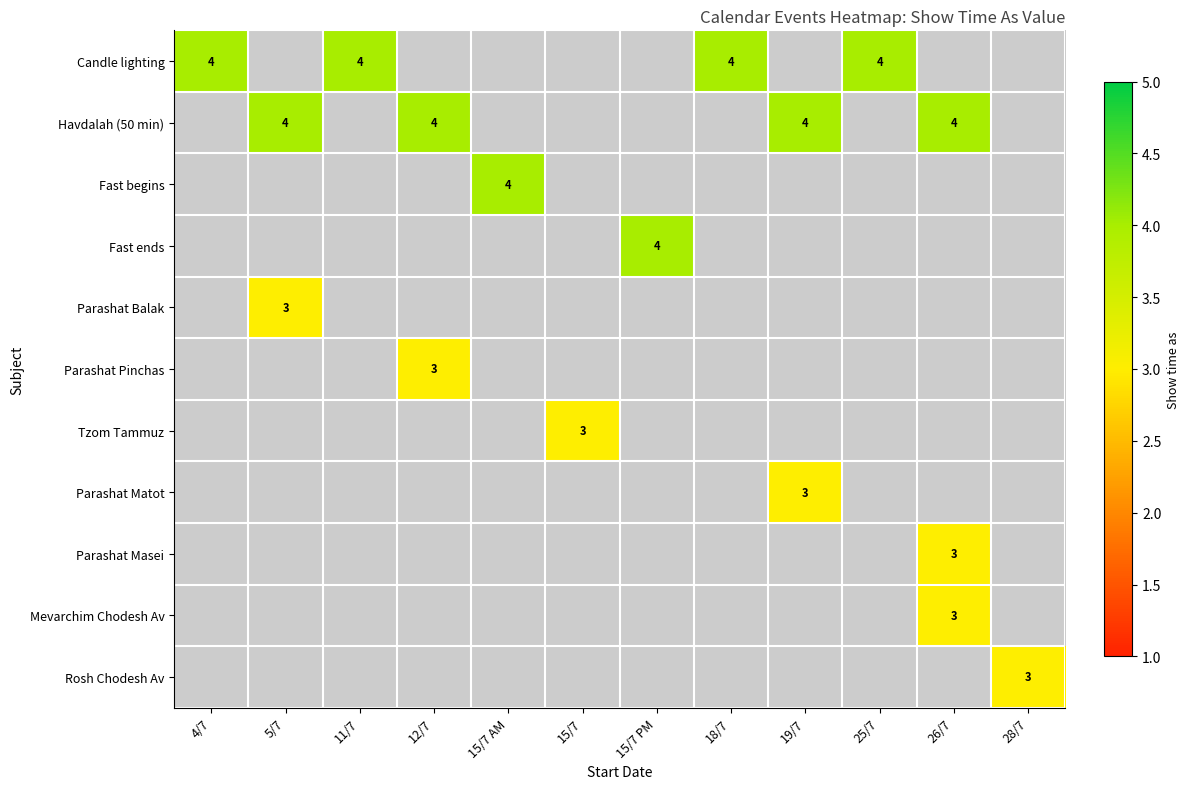

The Parashat Masei series shows 2 at 26/7. True or false?

False